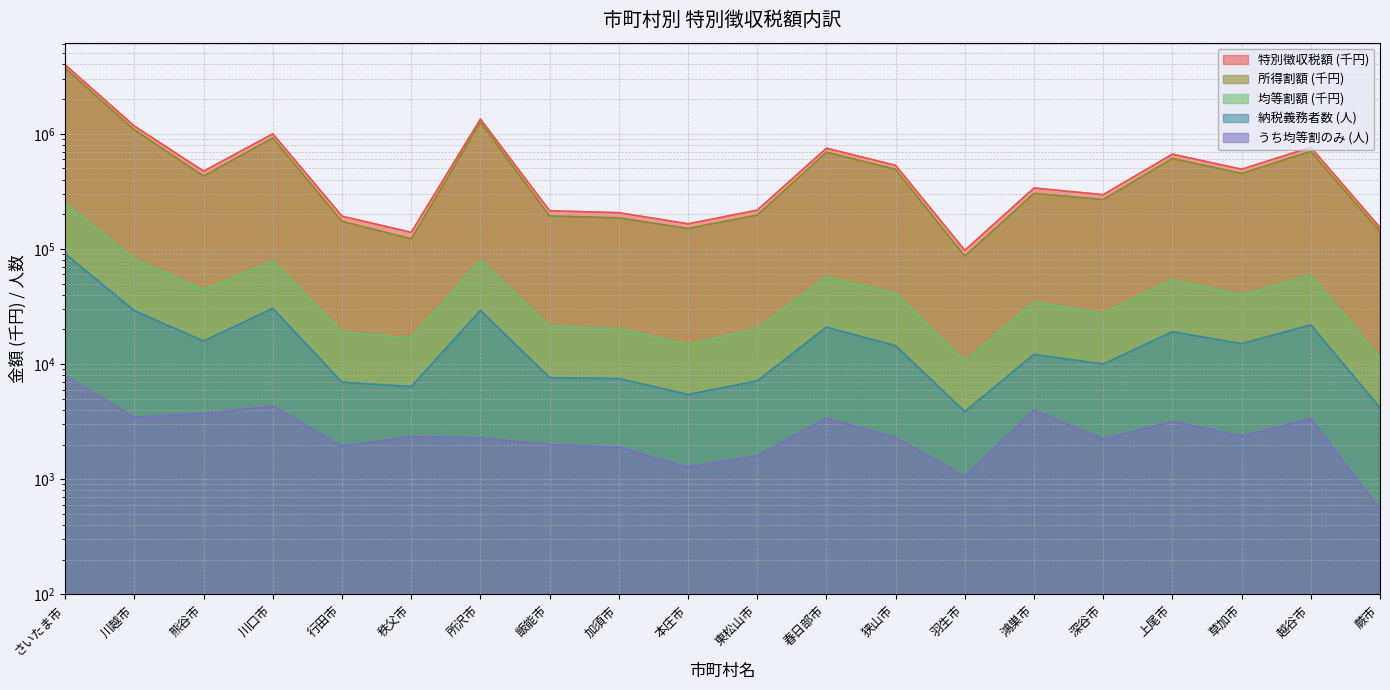

How many categories are shown in the chart?

20